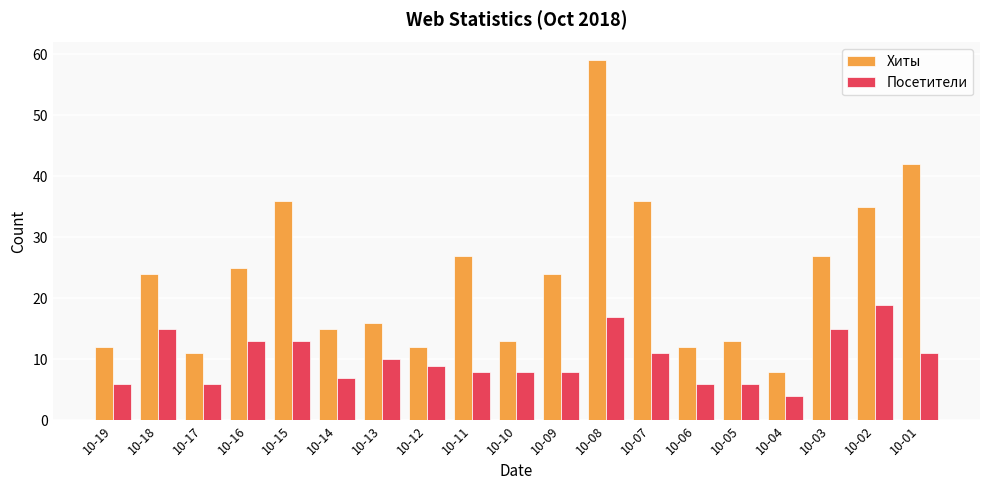

Count the number of categories in the chart.

19